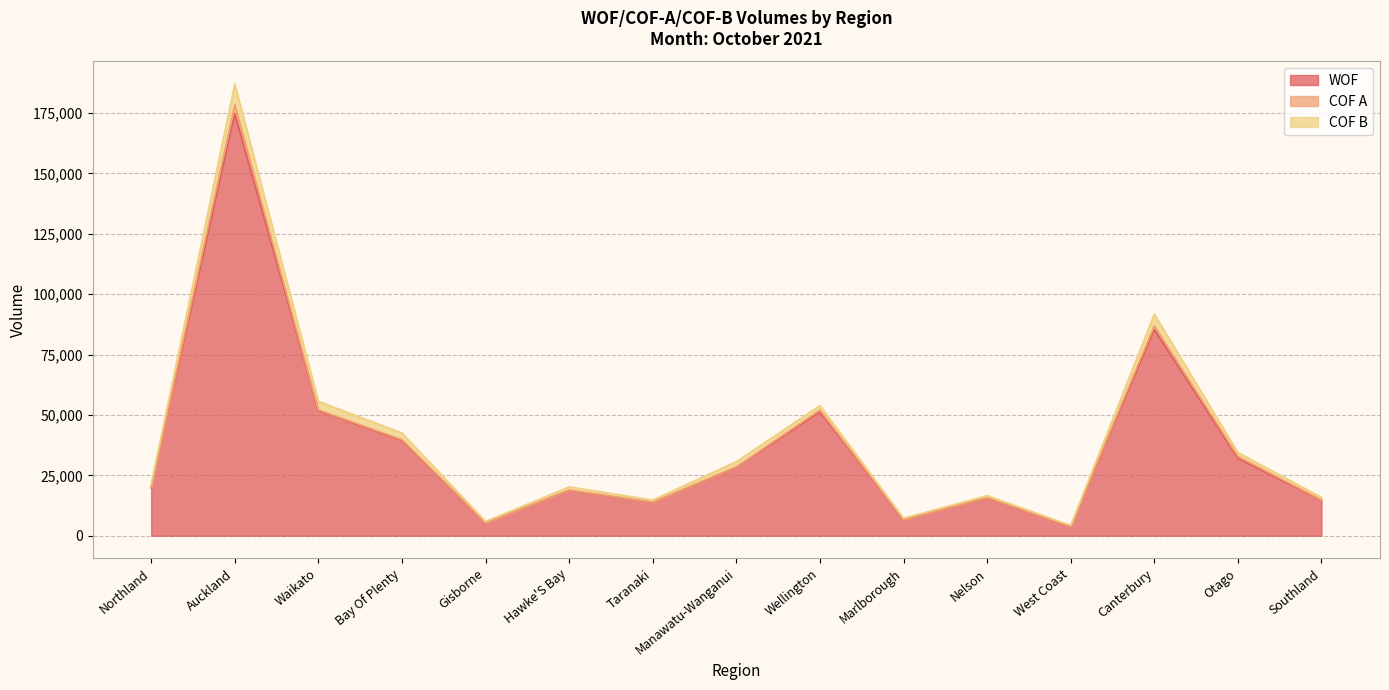

What is the label of the 3rd point from the left?

Waikato